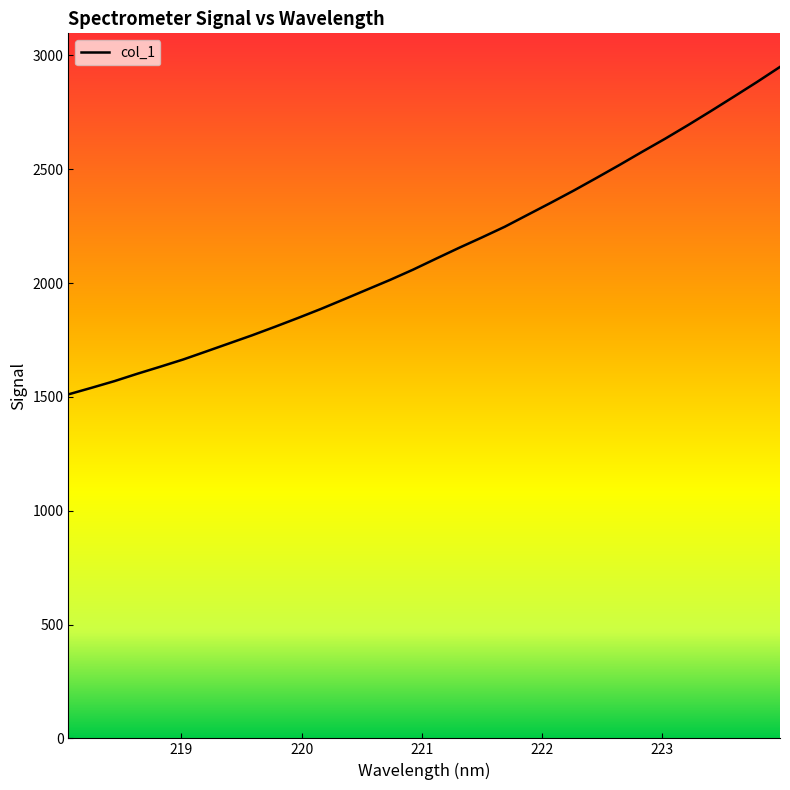

What is the greatest value displayed?

2949.3